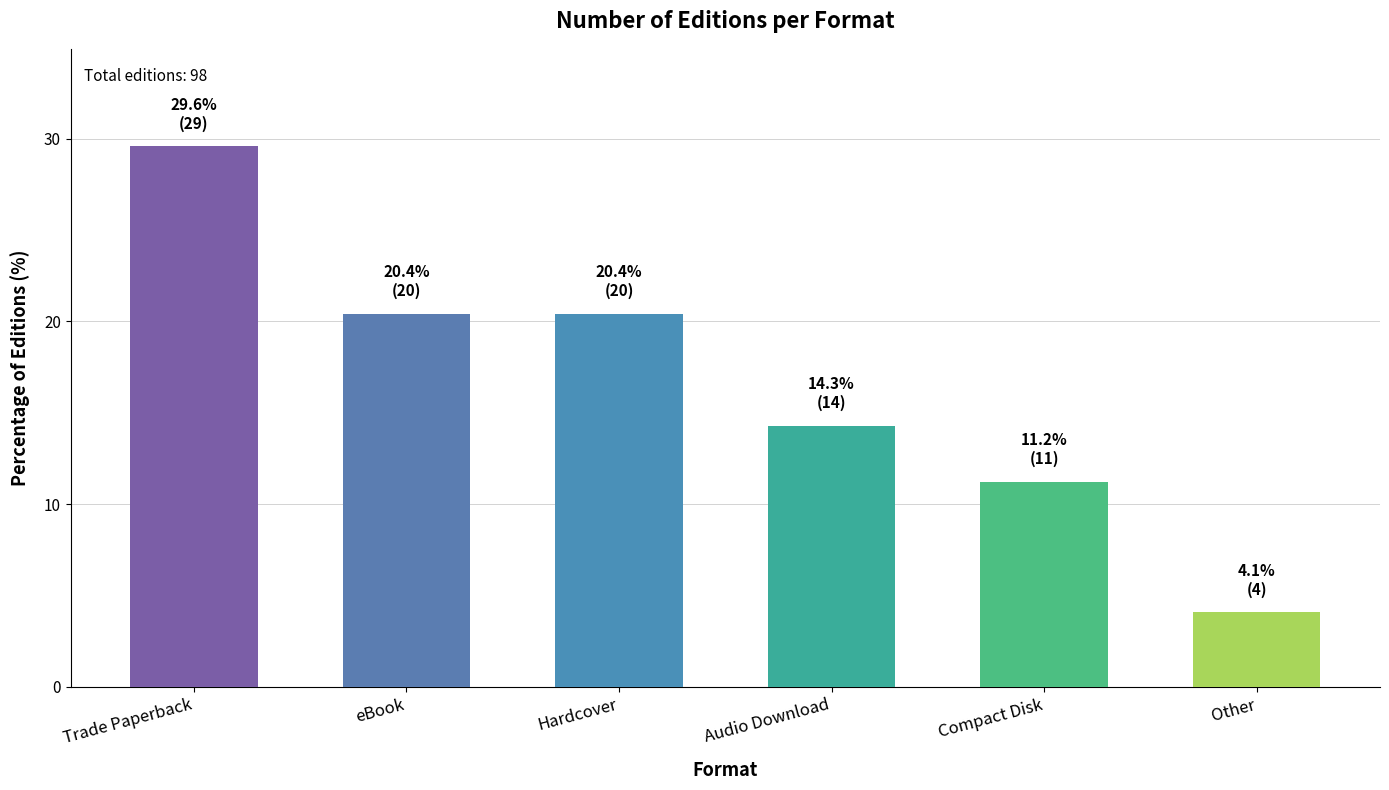

How many data points does each series have?

6